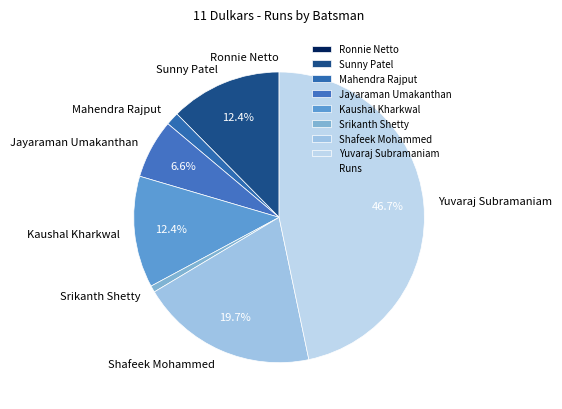

How much of the chart is everything except Sunny Patel?

87.6%